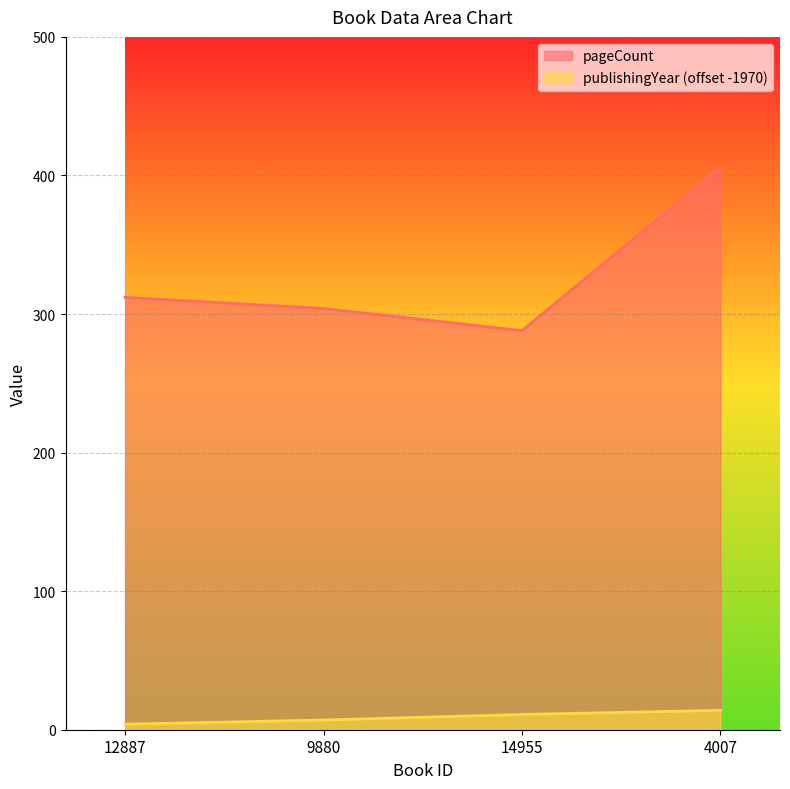

What is the greatest value displayed?

406